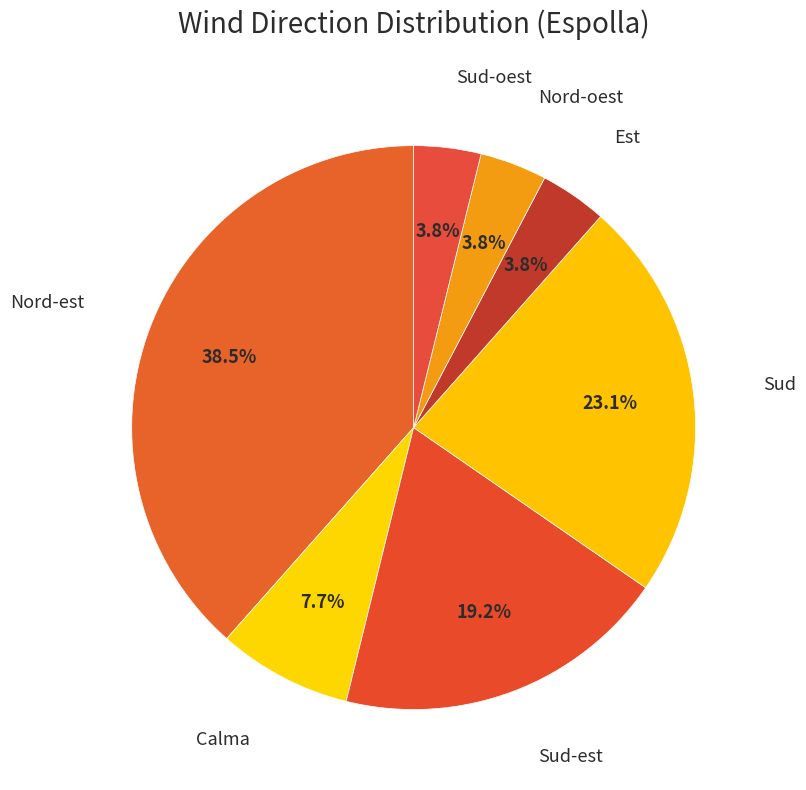

To the nearest percent, what portion does Sud-oest represent?

4%